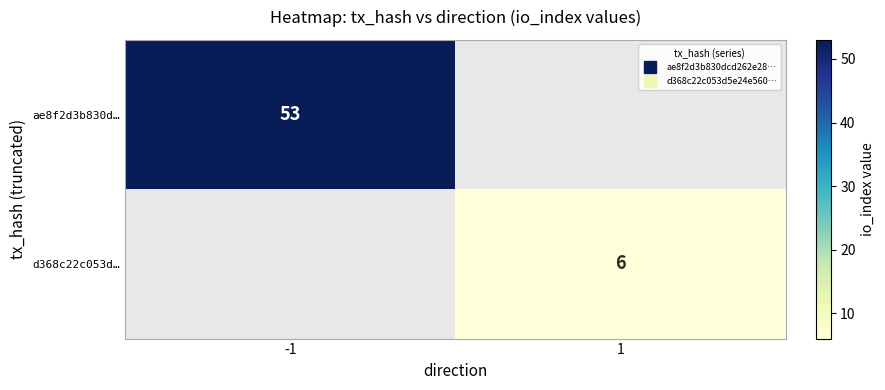

The ae8f2d3b830d… series shows 74.8 at -1. True or false?

False